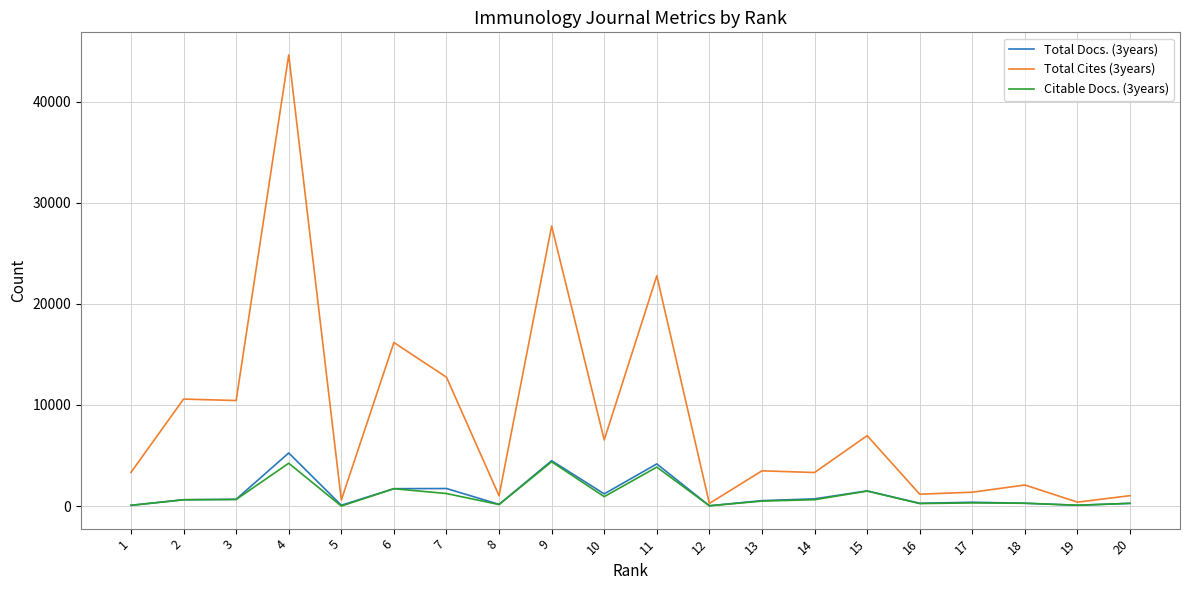

Which series has the largest total across all categories?

Total Cites (3years)